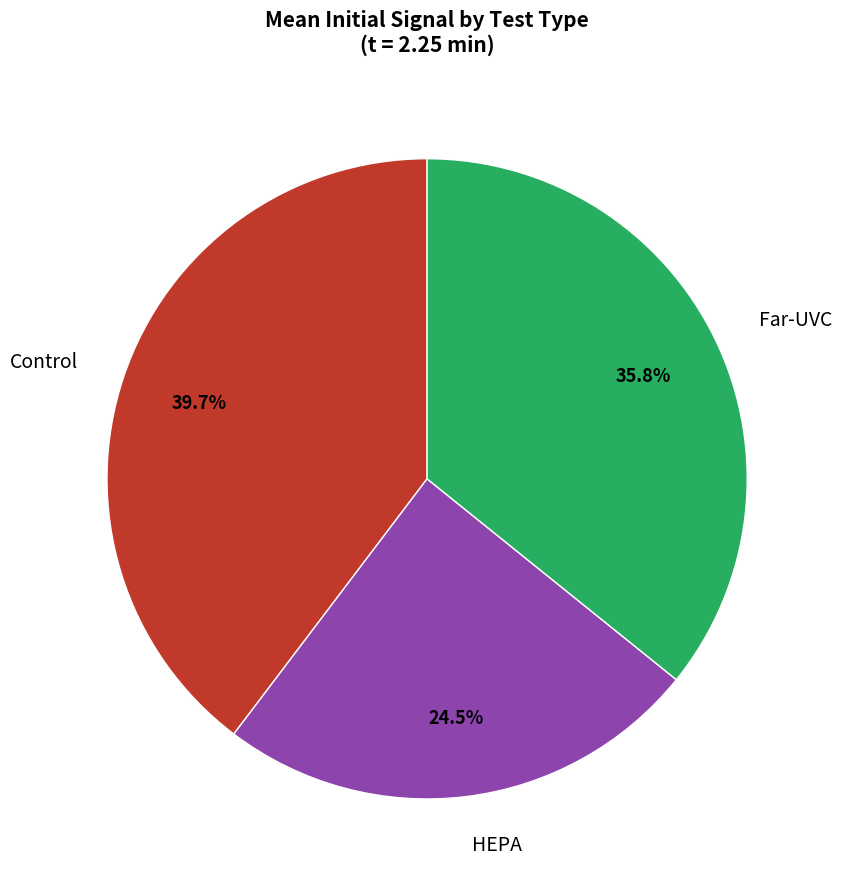

How many segments does this pie chart have?

3